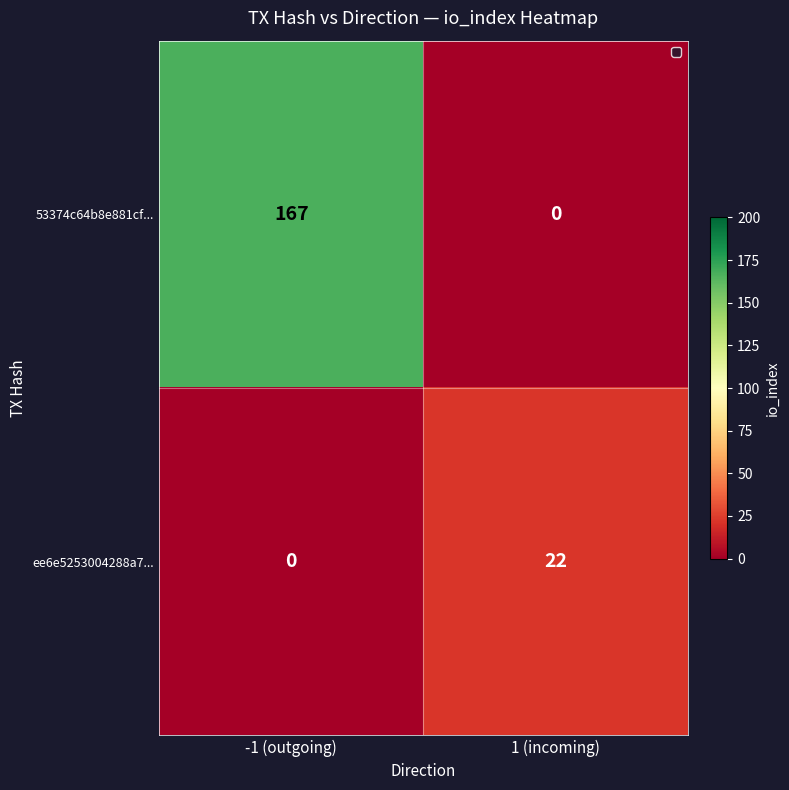

Rank the series by their maximum value, from lowest to highest.

ee6e5253004288a7..., 53374c64b8e881cf...